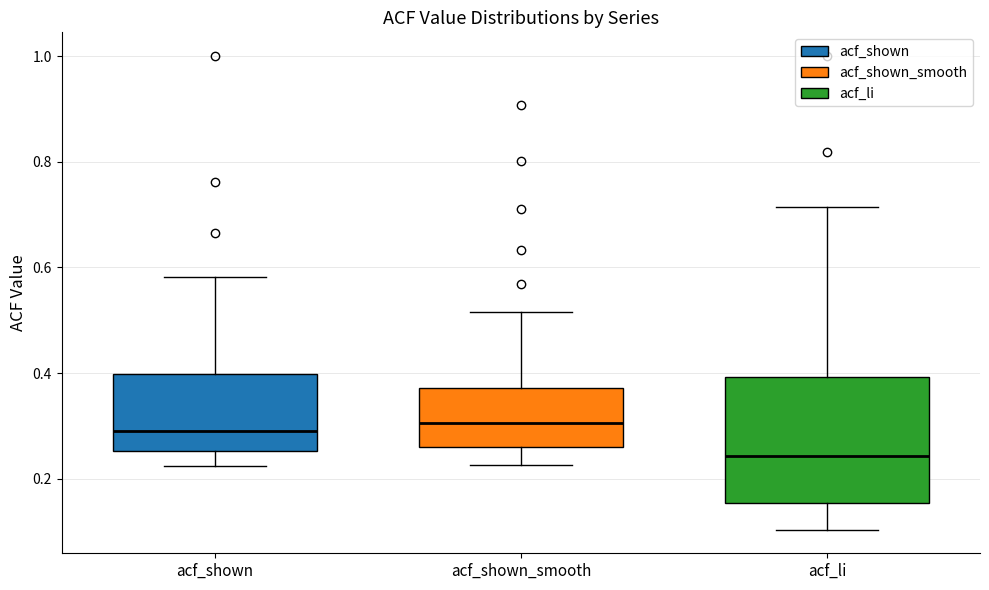

Which box's median line is the lowest?

acf_li